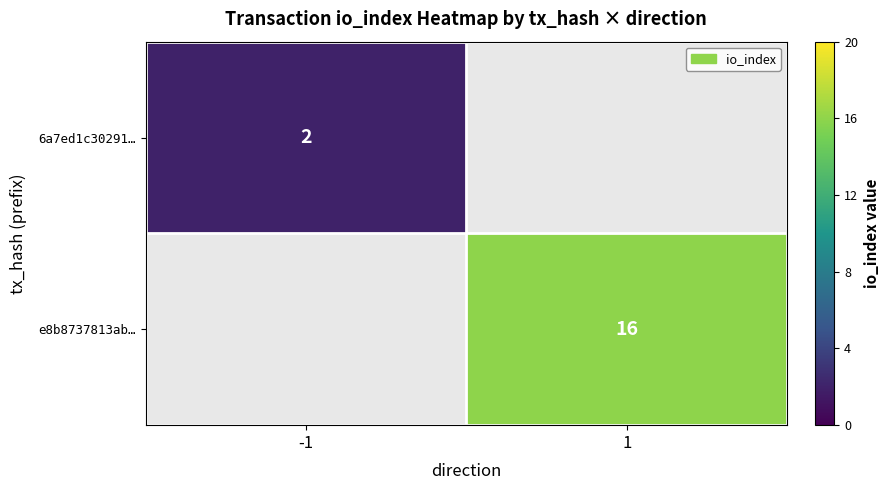

The value of e8b8737813ab… at 1 is 26. True or false?

False